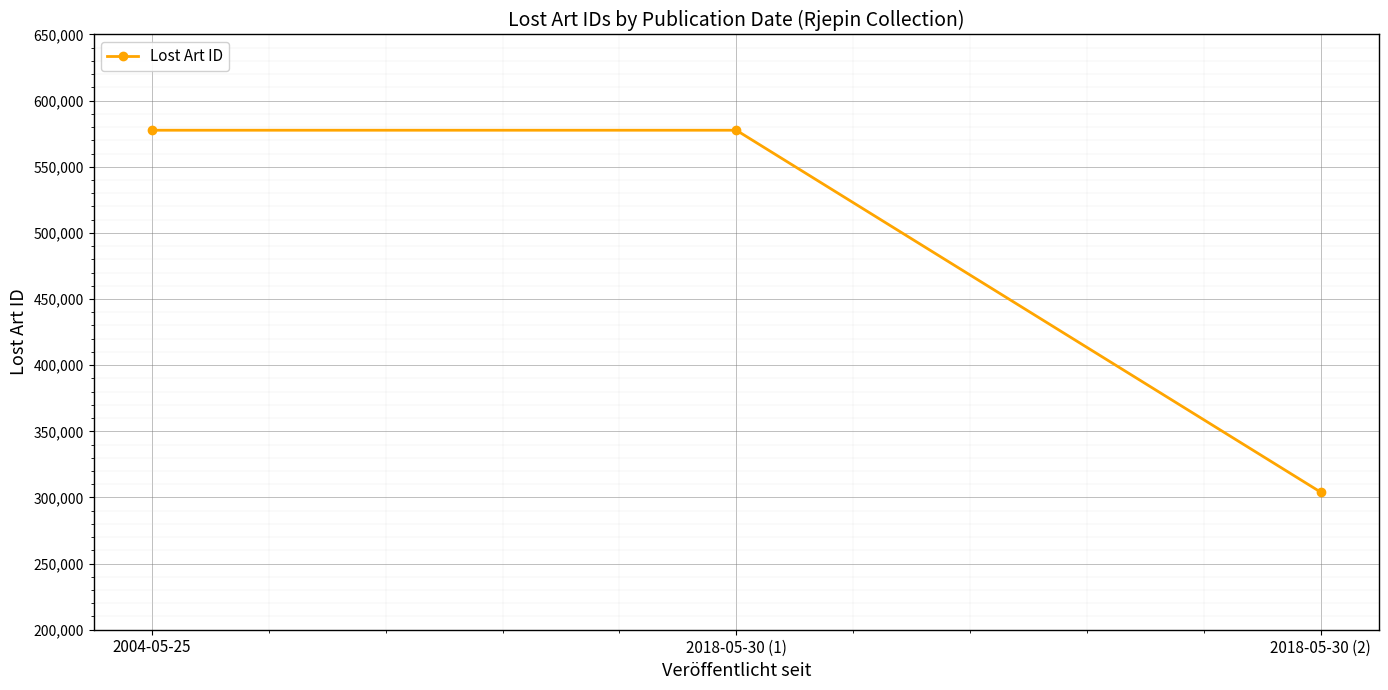

Between 2004-05-25 and 2018-05-30 (2), which is larger?

2004-05-25